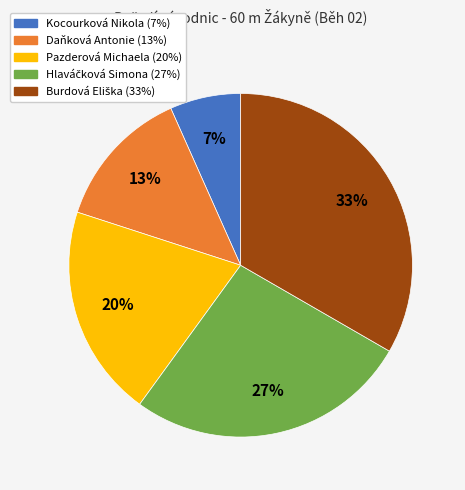

Does Pazderová Michaela represent more than half of the total?

No